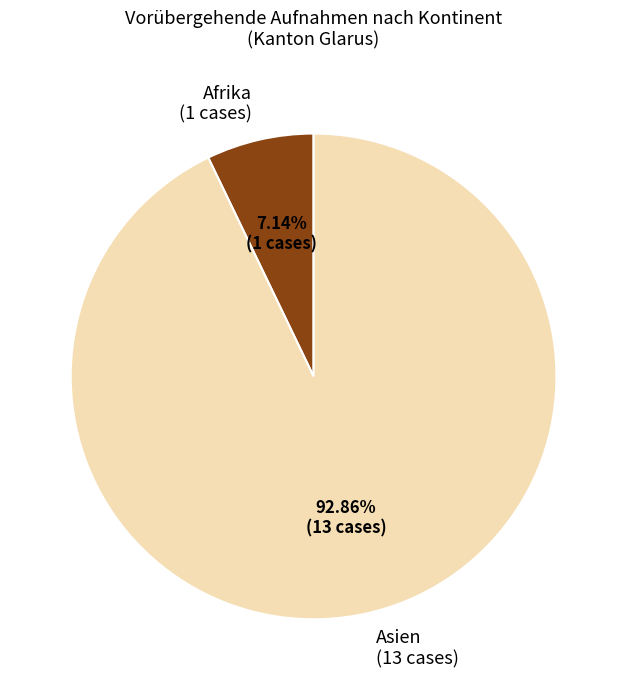

Is the sum of Afrika (1 cases) and Asien (13 cases) greater than half?

Yes